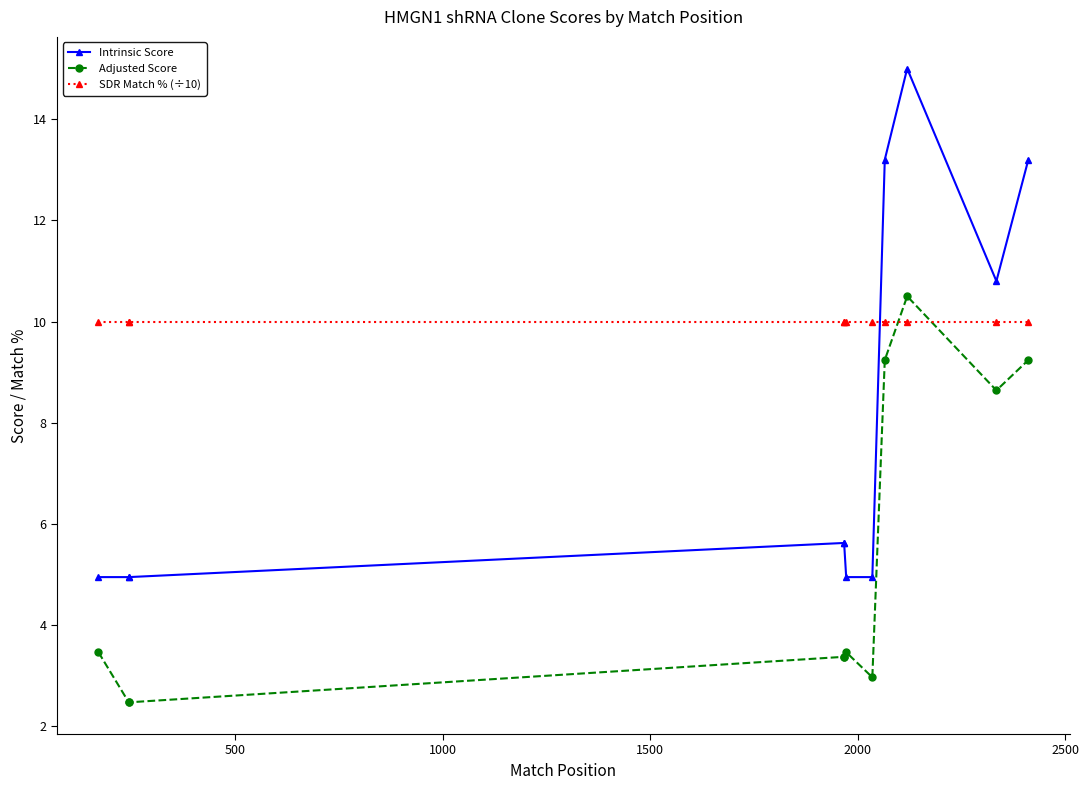

What is the highest value of the SDR Match % (÷10) series?

10.0